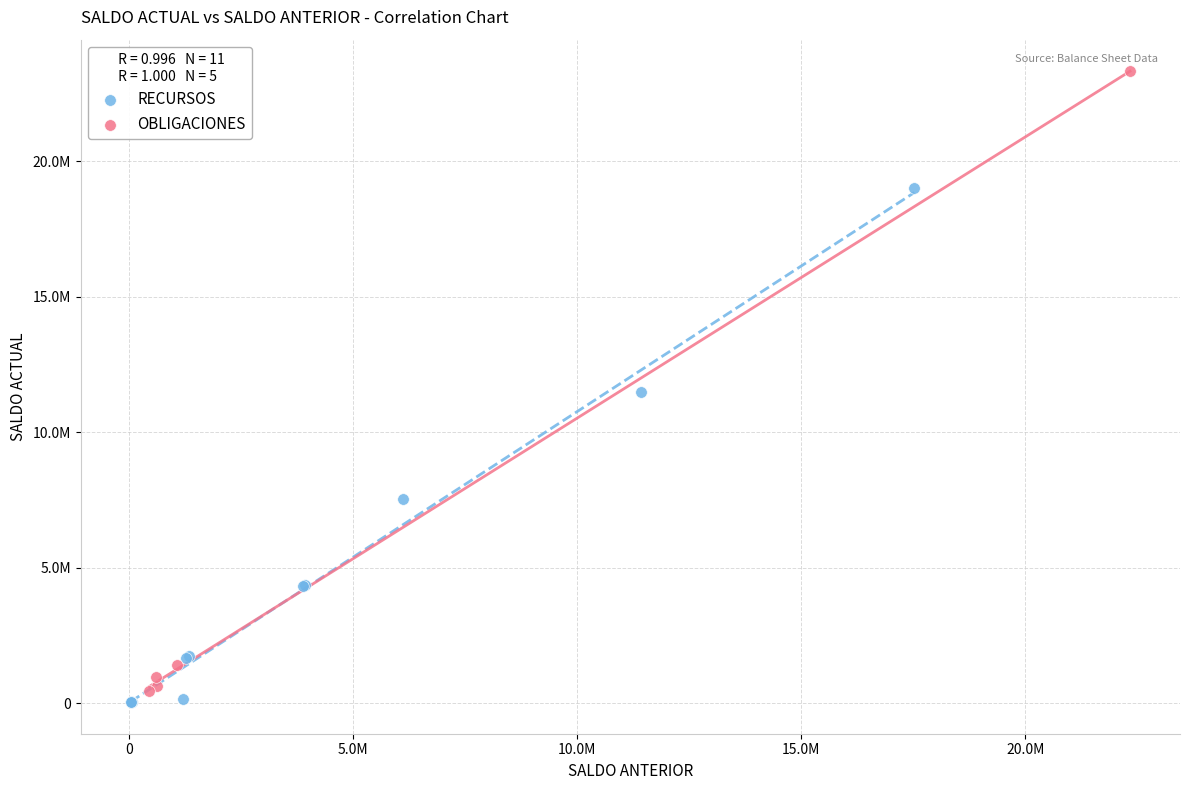

What are all the series names shown in the legend?

RECURSOS, OBLIGACIONES